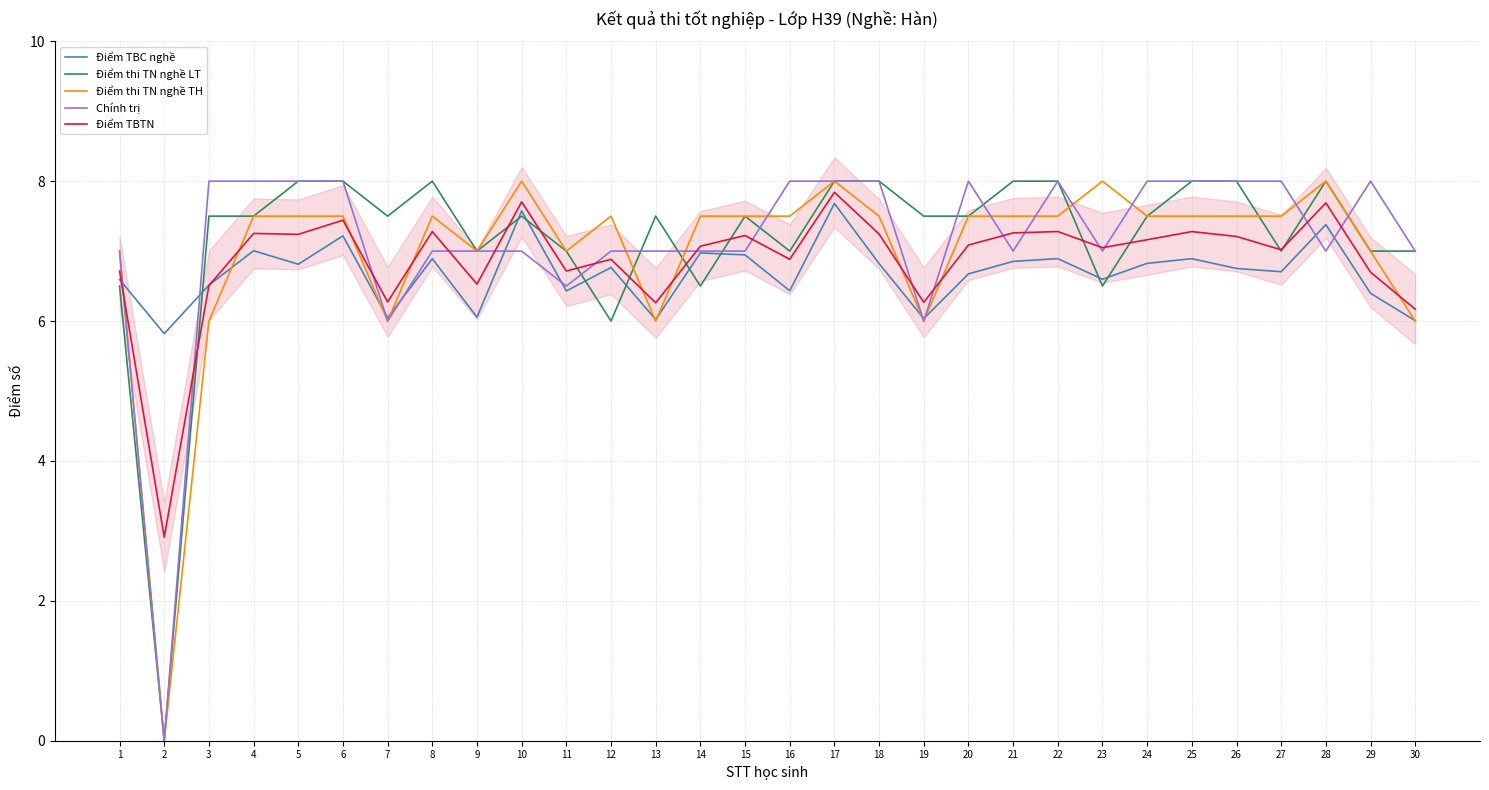

What is the total value across all series at 13?

32.8